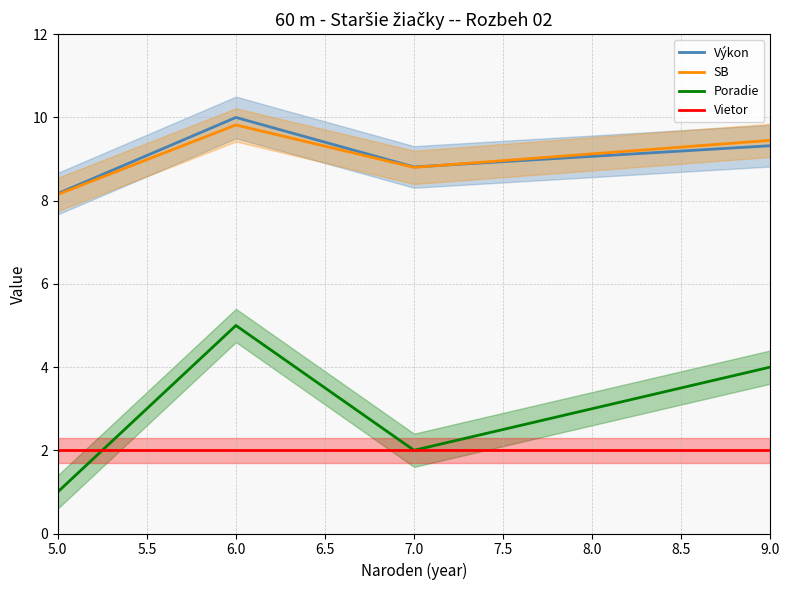

Count the number of data series in this chart.

4